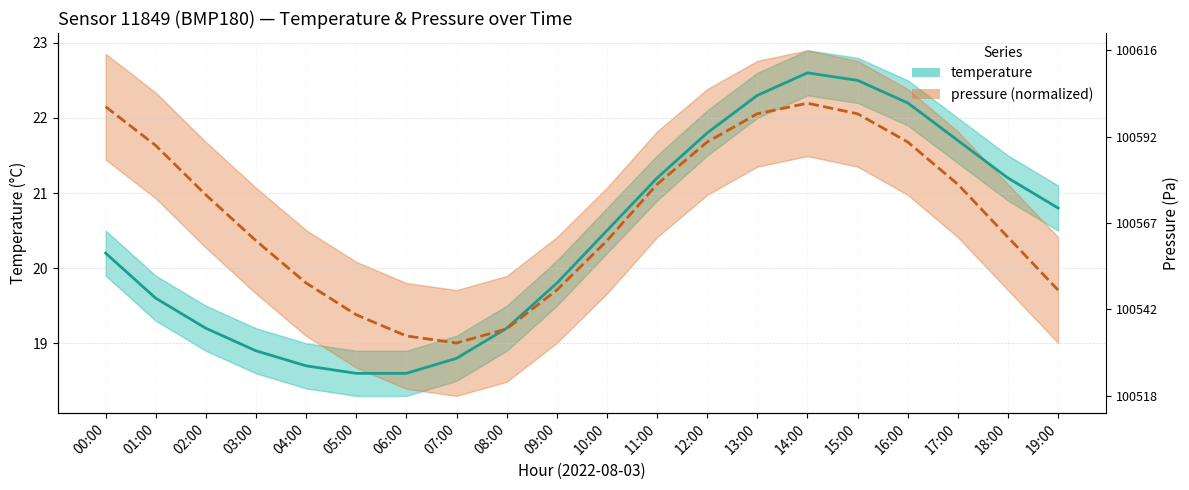

What is the difference between the second highest and minimum values in the temperature series?

3.9